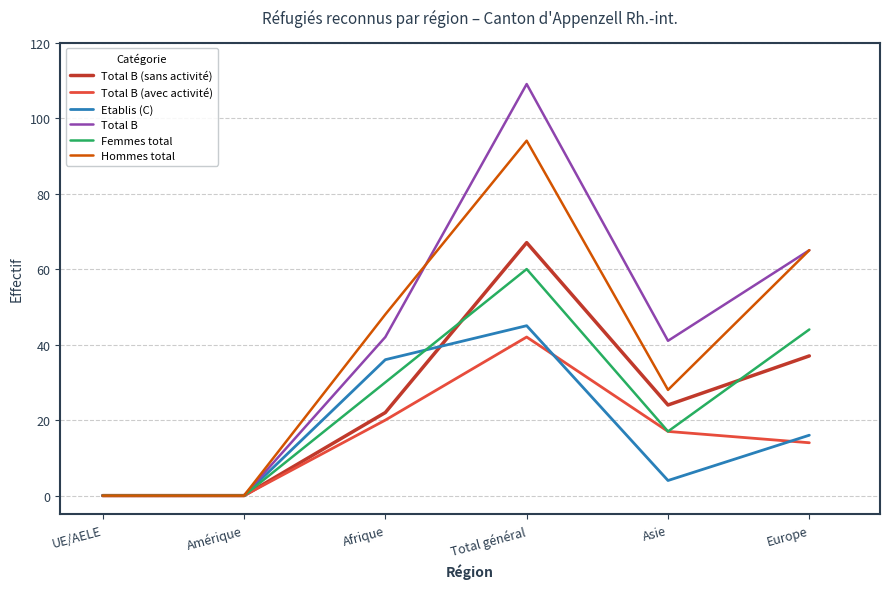

Where is the first local maximum for Total B (avec activité)?

Total général